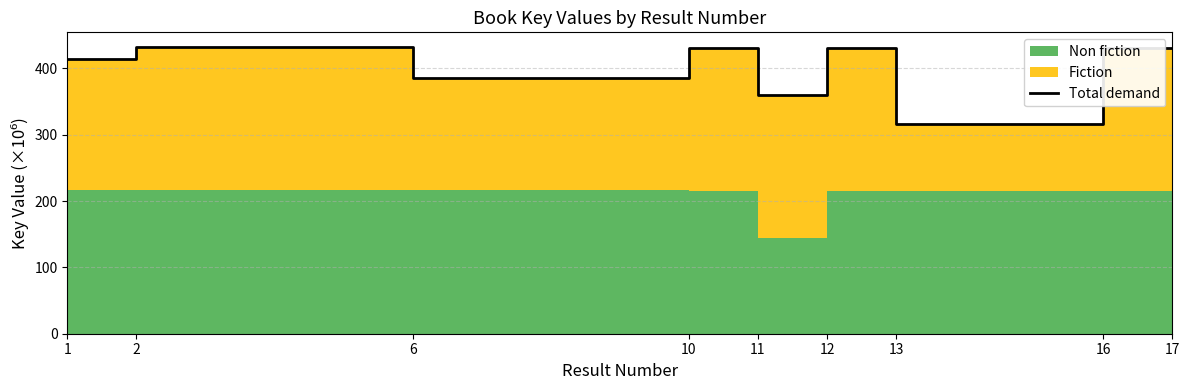

Reading right to left, transcribe all the data shown in this chart.

17=430.6	16=430.6	13=315.7	12=430.6	11=359.8	10=431.1	6=385.8	2=432.8	1=414.8